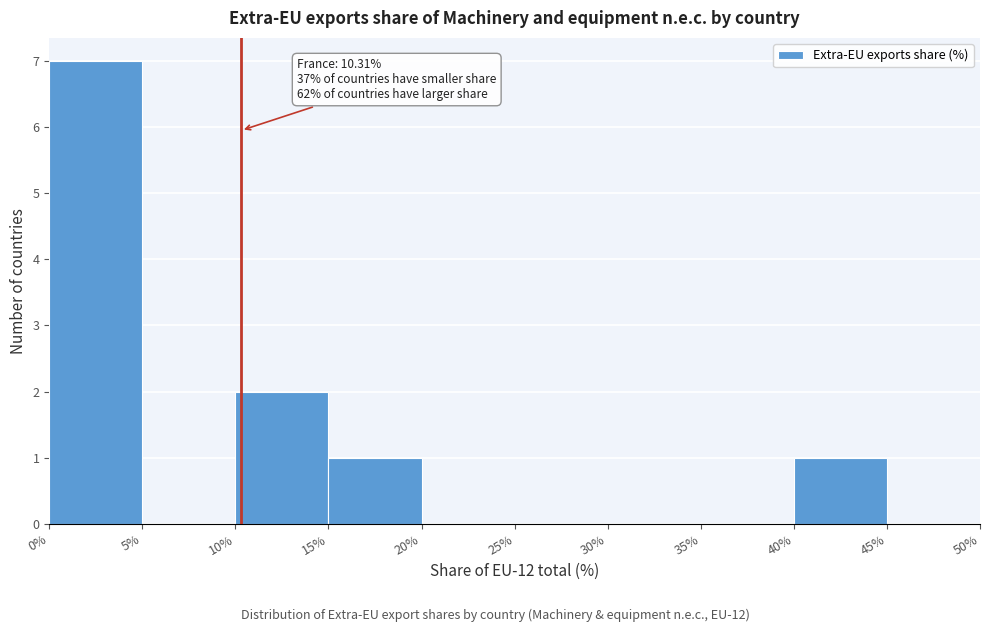

Which range on the x-axis has the tallest bar?

0% to 5%